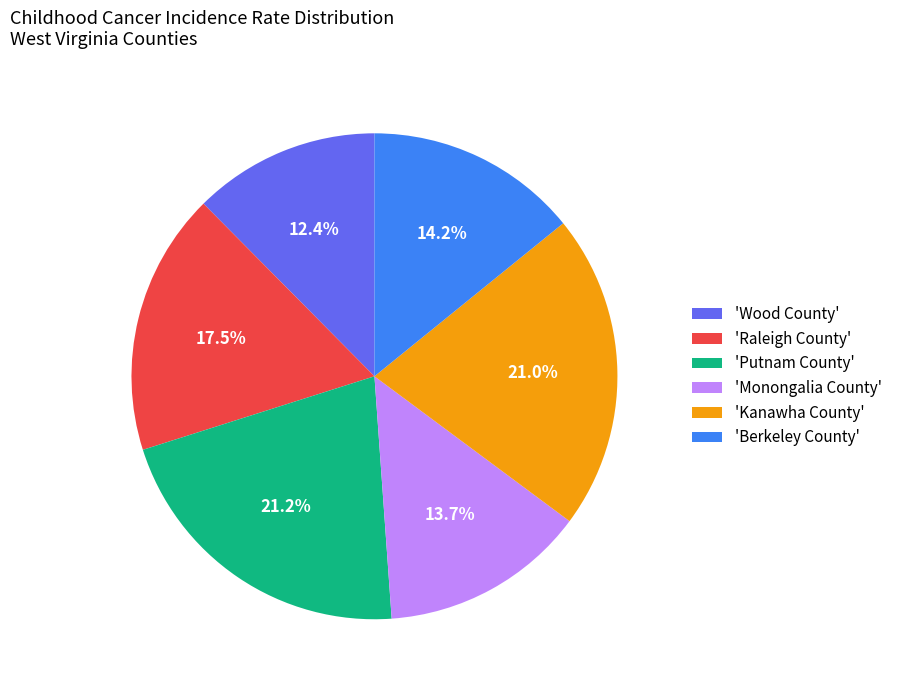

Which has a higher value, 'Monongalia County' or 'Raleigh County'?

'Raleigh County'